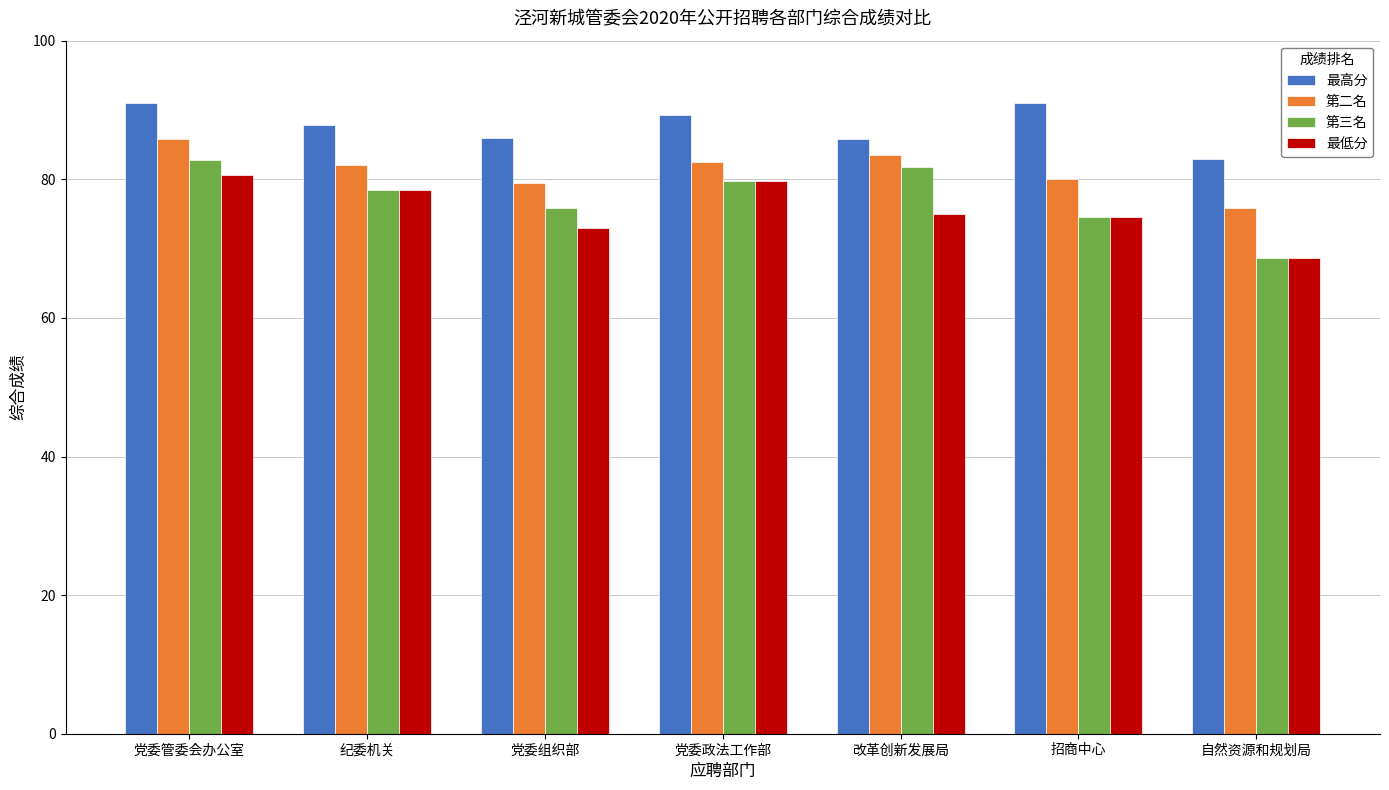

What are all the series names shown in the legend?

最高分, 第二名, 第三名, 最低分